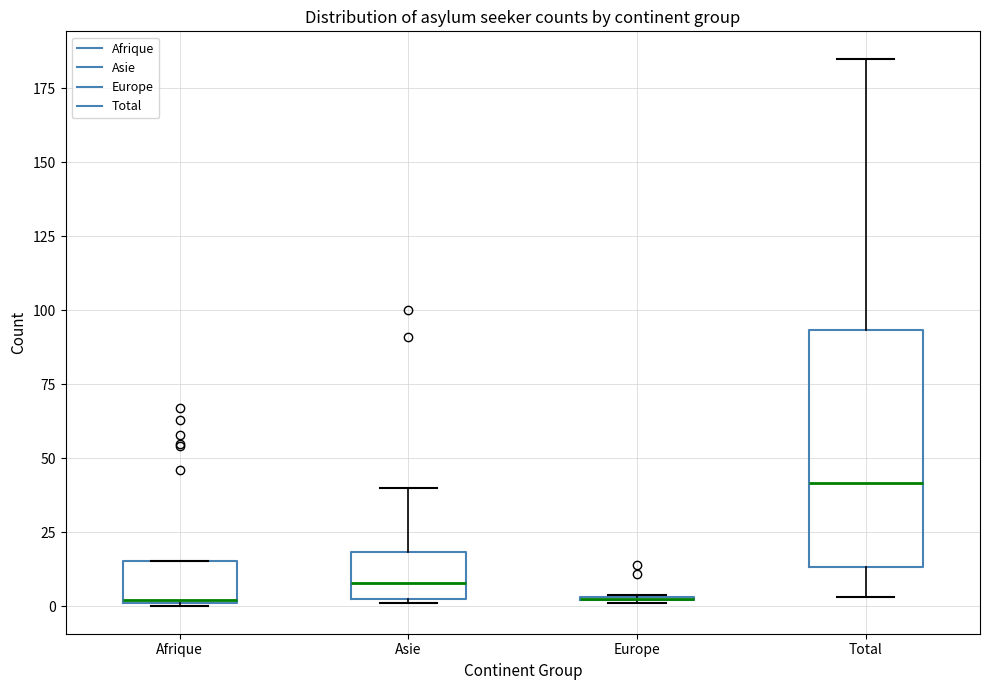

Where does the upper whisker of the box for Total end on the y-axis? The values are not printed on the chart, so give them approximately, as read against the axis.

185